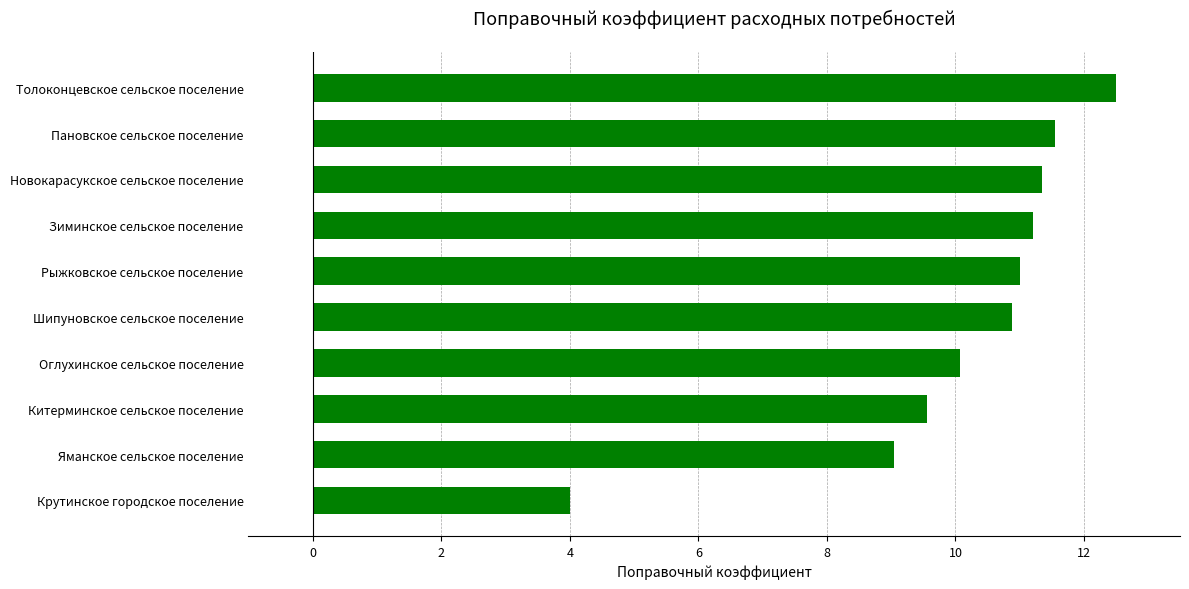

Read the value at Китерминское сельское поселение.

9.6